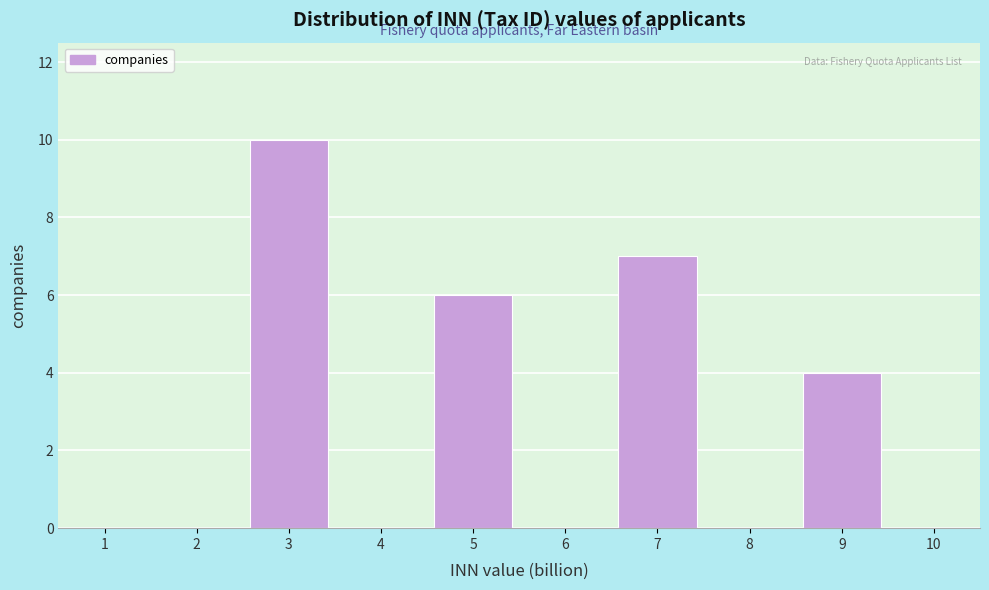

Reading right to left, extract all data points from this chart.

10=0	9=4	8=0	7=7	6=0	5=6	4=0	3=10	2=0	1=0